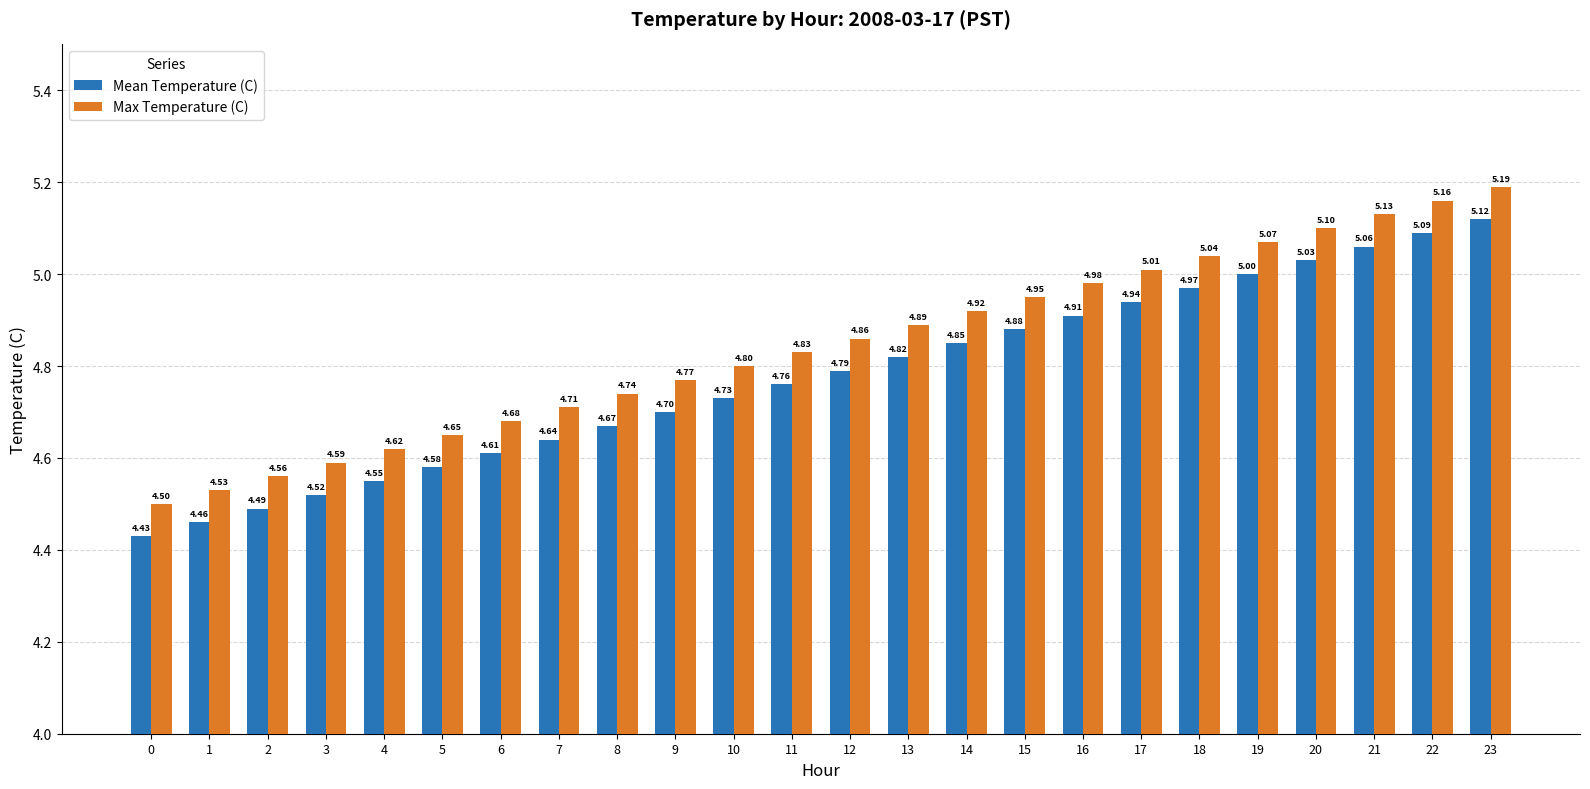

What is the average value of the Mean Temperature (C) series?

4.8